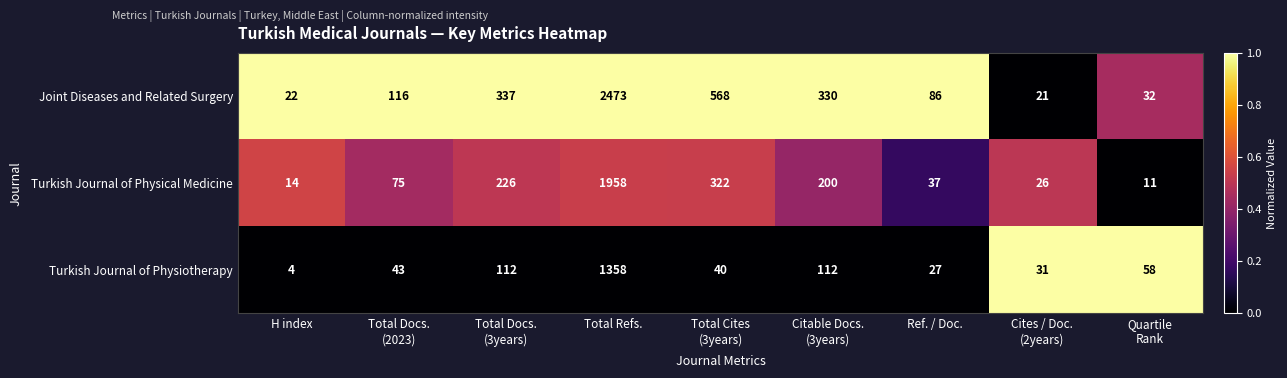

Between Total Docs.
(3years) and Ref. / Doc., which series saw the biggest shift?

Joint Diseases and Related Surgery